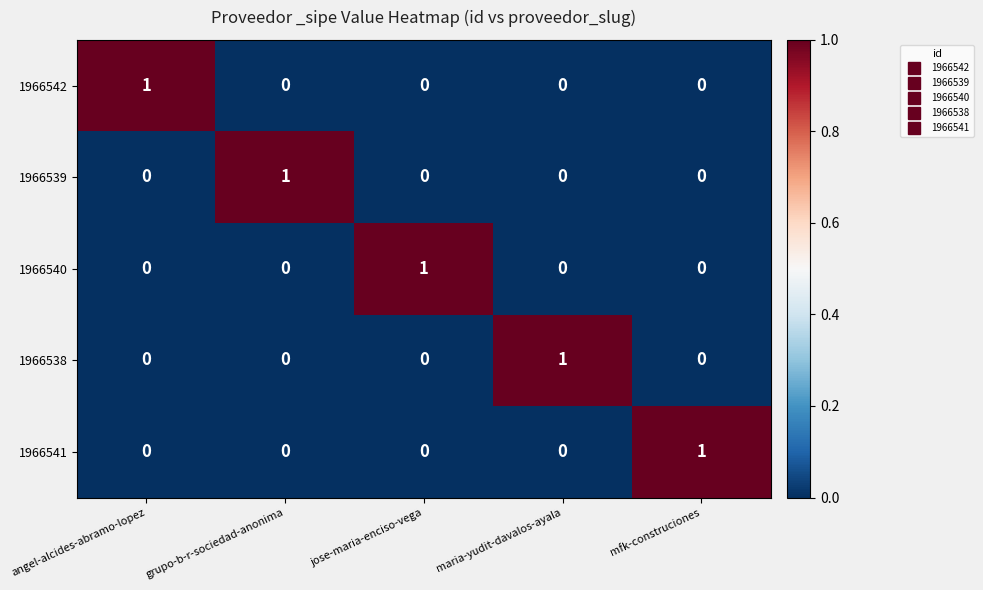

How many 1966541 values are between 0 and 1?

5